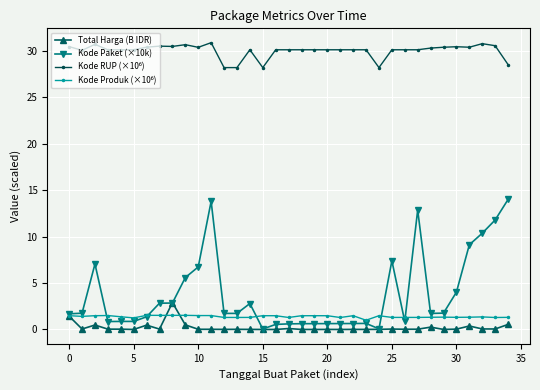

What is the highest value of the Kode Paket (×10k) series?

14.0